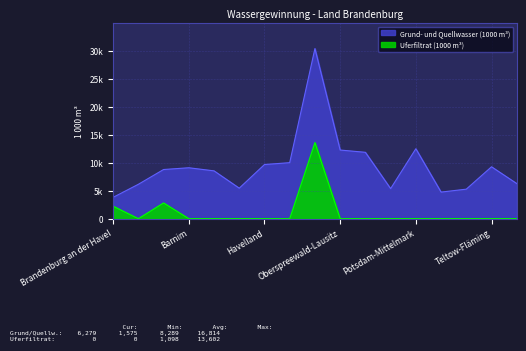

True or false: there are more than 2 points higher than both neighbors.

False